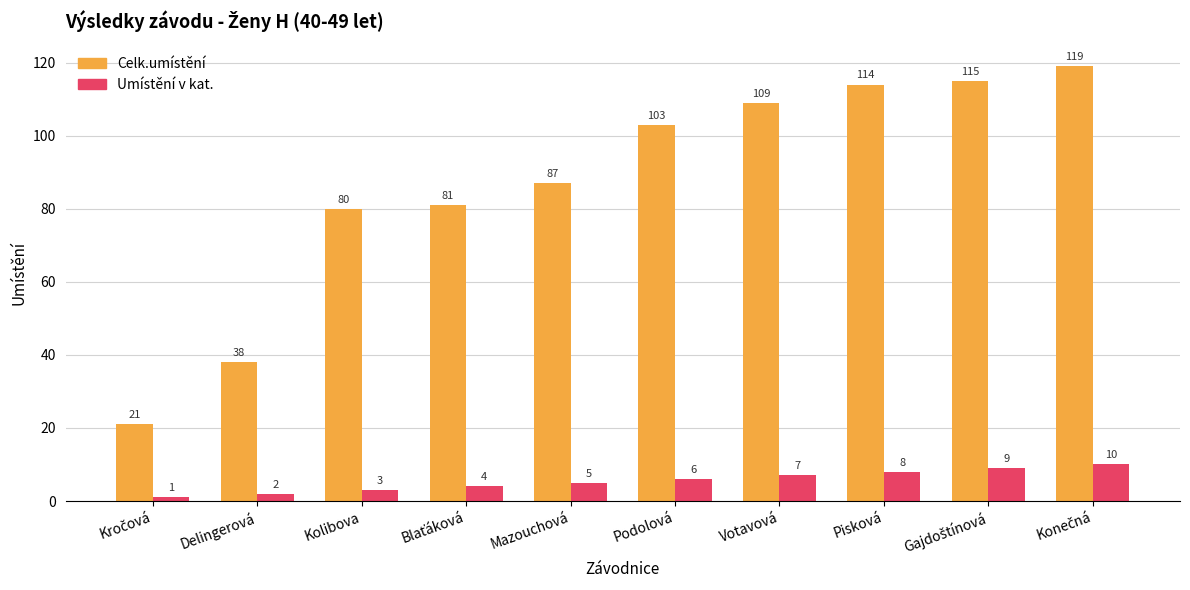

Reading left to right, extract all data points from this chart.

Celk.umístění: 21	38	80	81	87	103	109	114	115	119
Umístění v kat.: 1	2	3	4	5	6	7	8	9	10